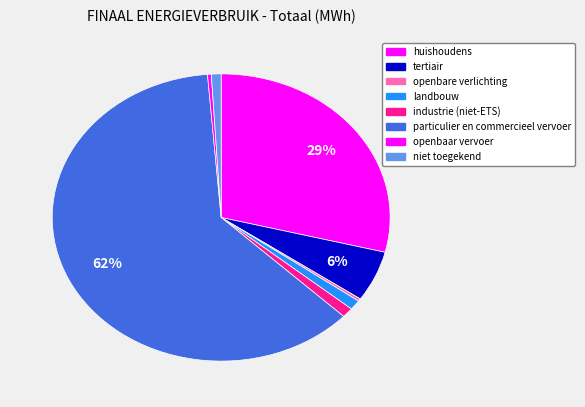

Is niet toegekend the majority of the pie?

No